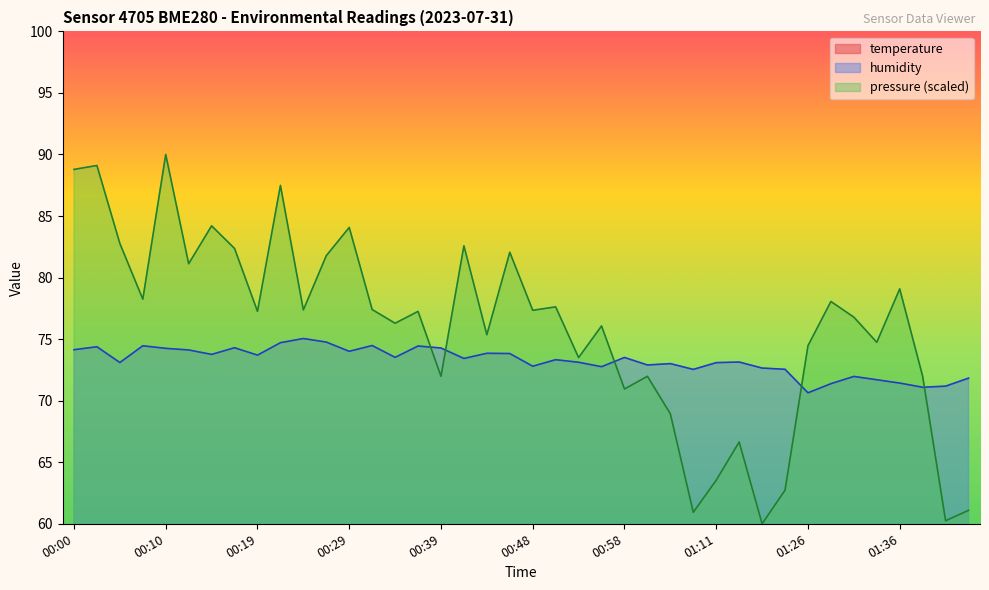

Count the number of data series in this chart.

2